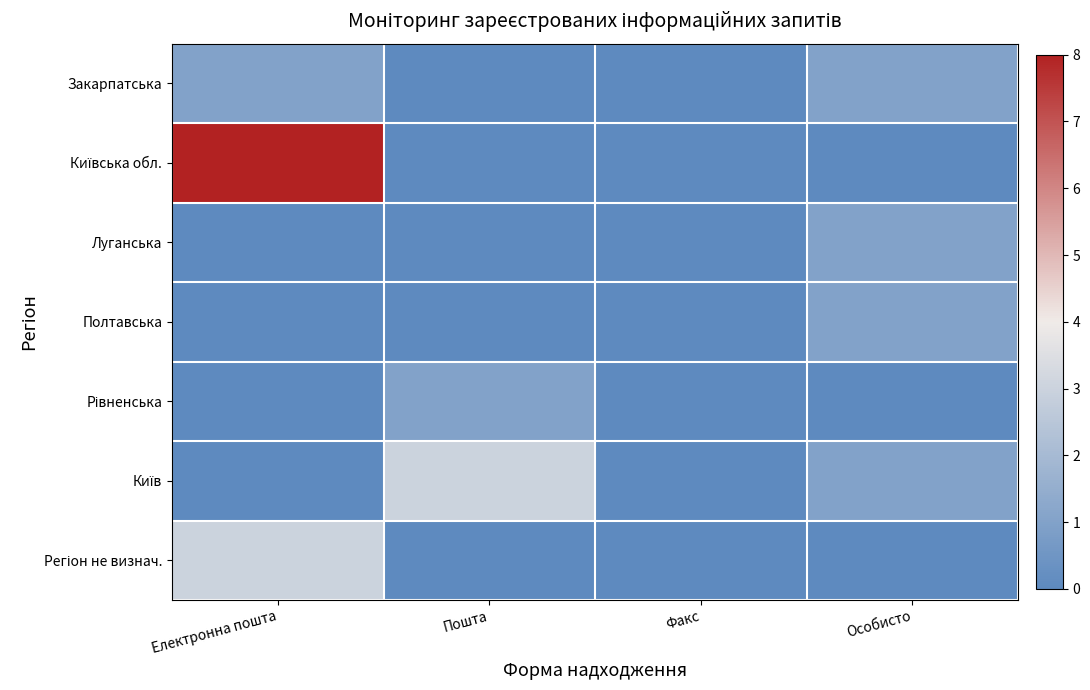

Which label corresponds to the largest value in the chart?

Електронна пошта